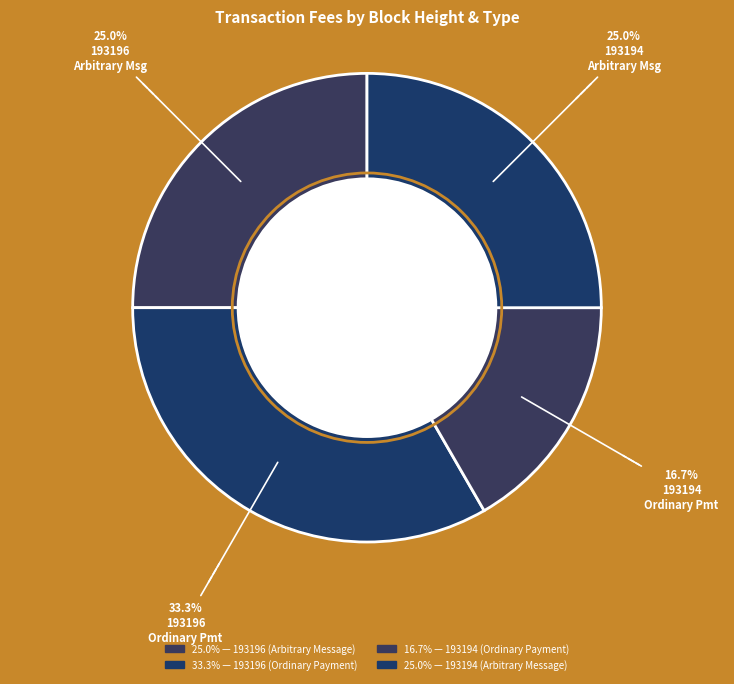

How many segments does this pie chart have?

4